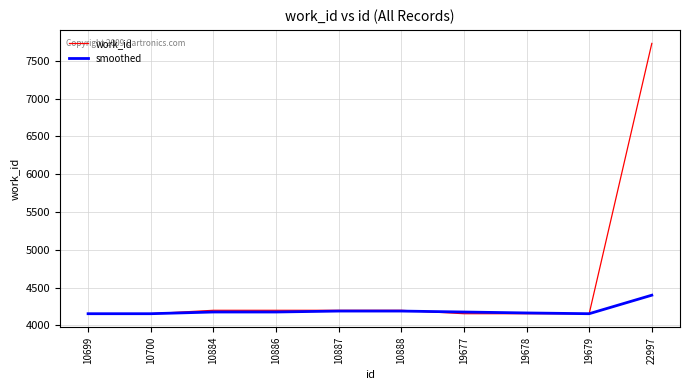

What is the spread (max minus min) of values at 19678?

10.0